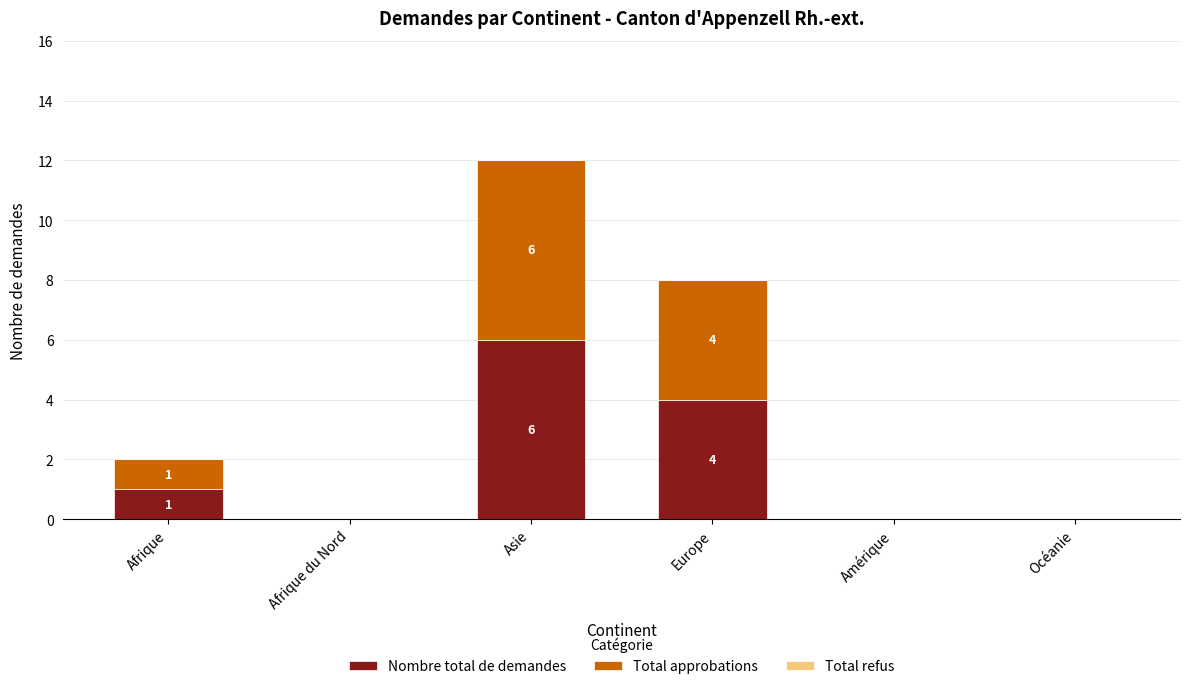

Count the number of categories in the chart.

6